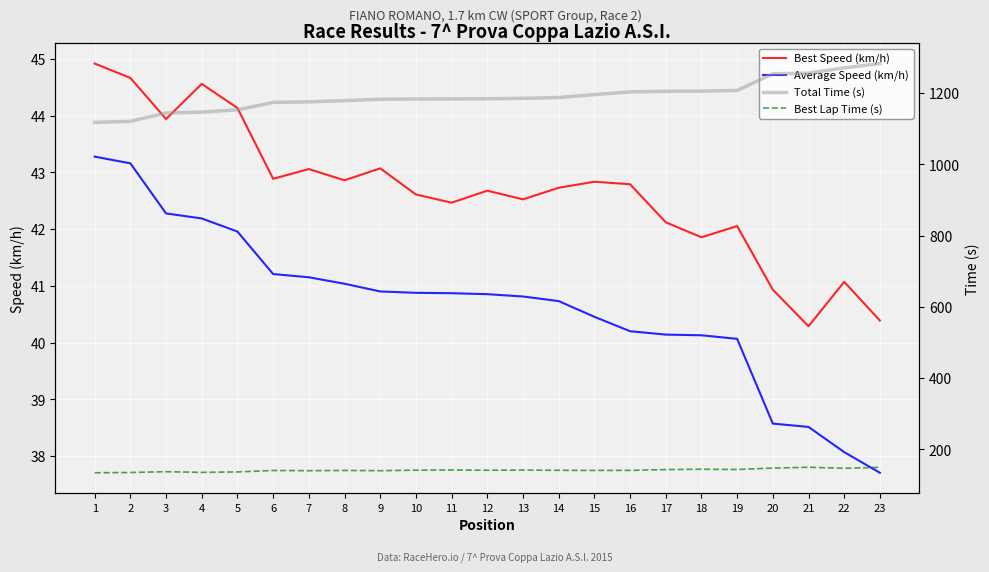

What is the sum of the Average Speed (km/h) values at 5 and 10?

82.8